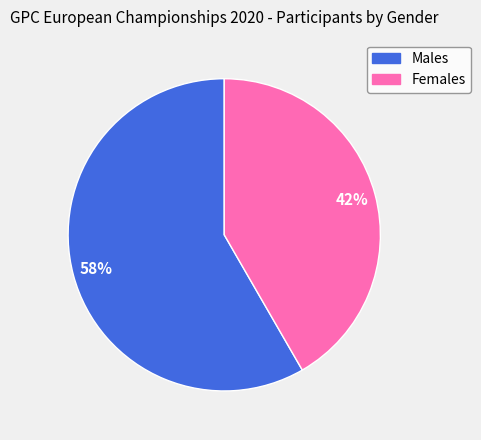

Combined, do Males and Females account for over 50%?

Yes